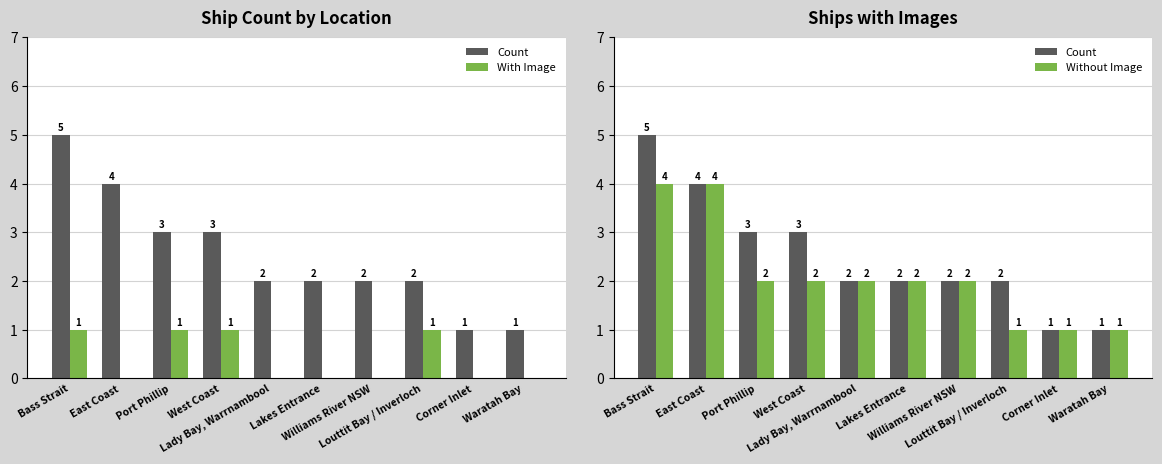

How many series are shown in this chart?

3